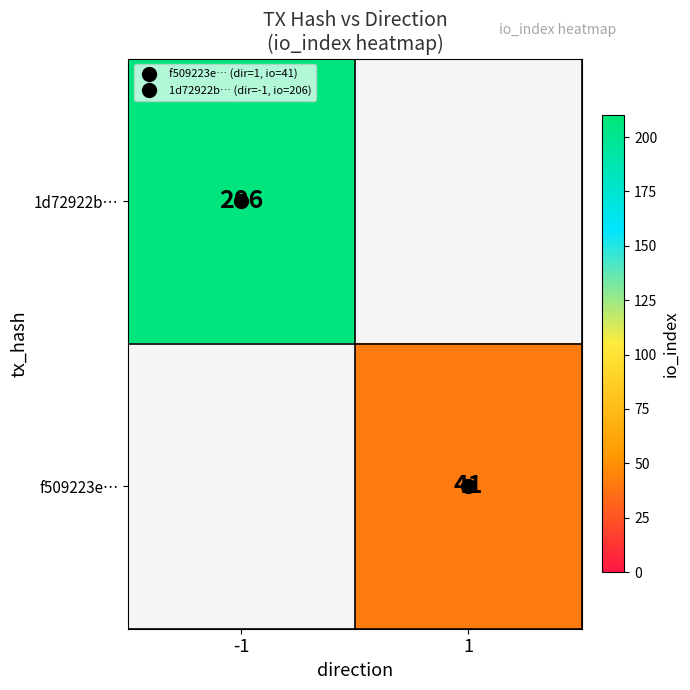

What is the highest value of the 1d72922b… series?

206.0